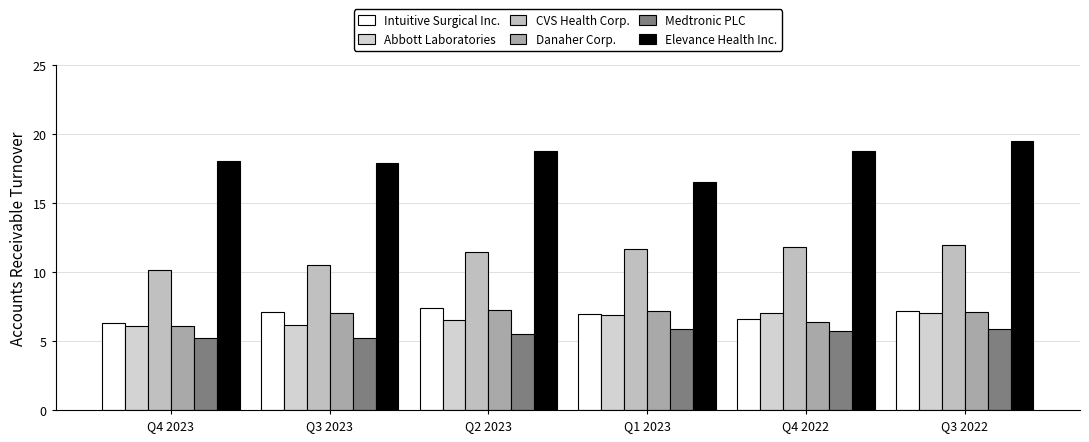

At which label does Elevance Health Inc. first exceed 18?

Q4 2023